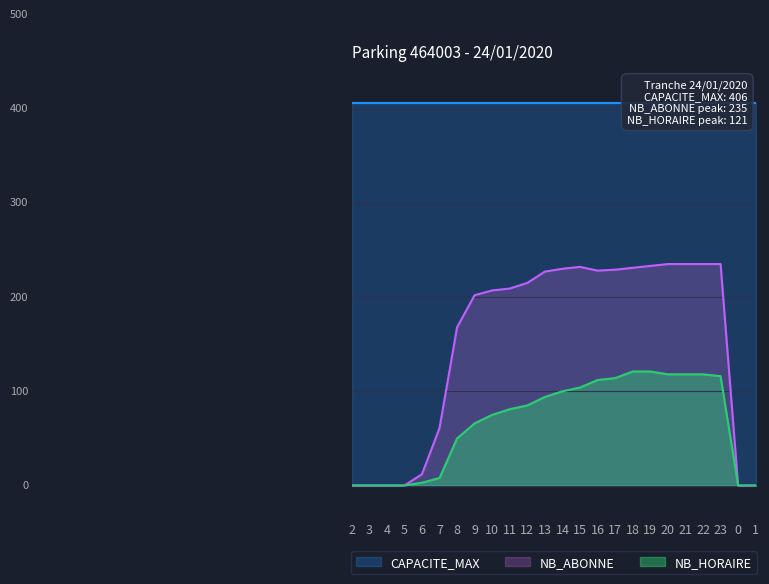

The value of NB_HORAIRE at 2 is 48. True or false?

False